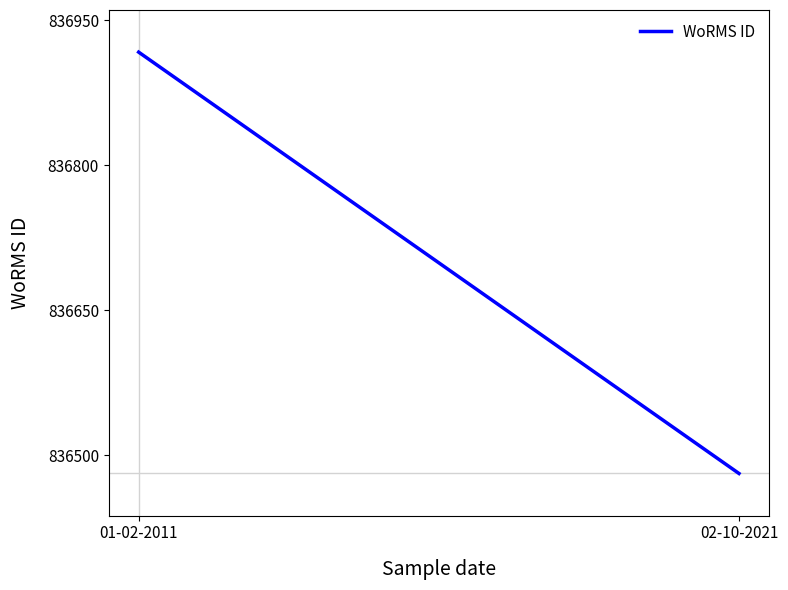

What position from the right is 01-02-2011?

2